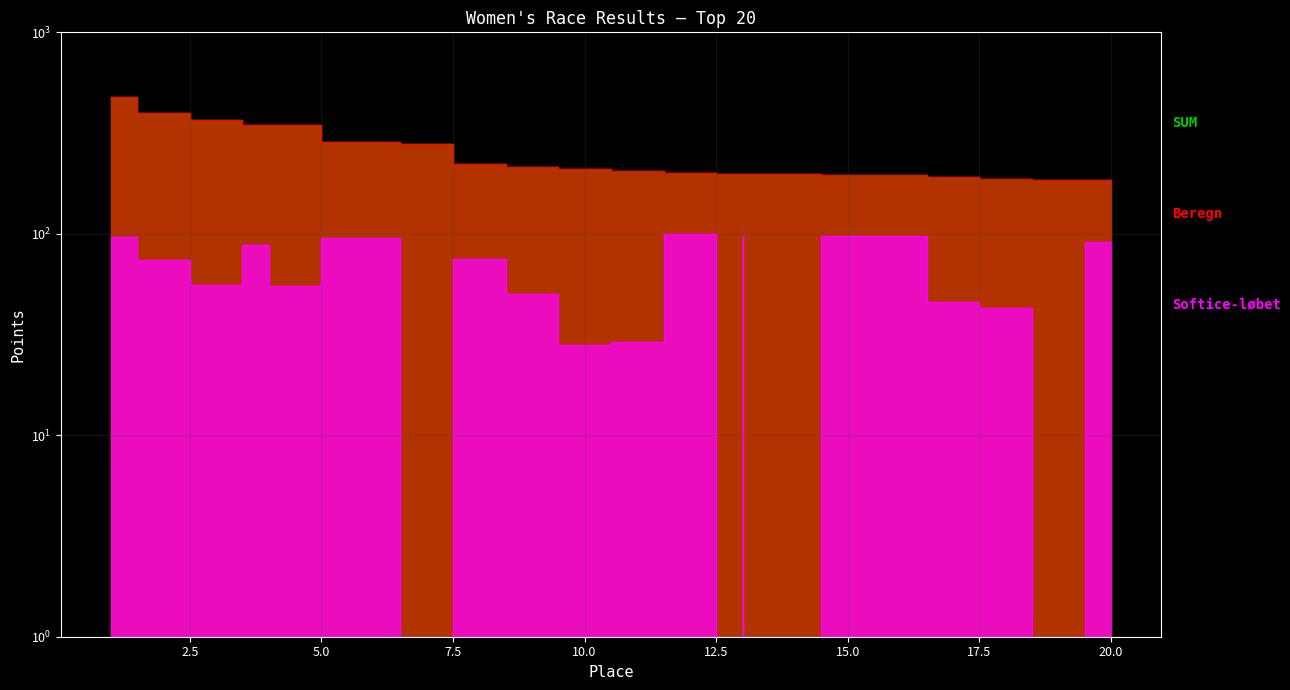

True or false: Softice-løbet and Beregn intersect in this chart.

False